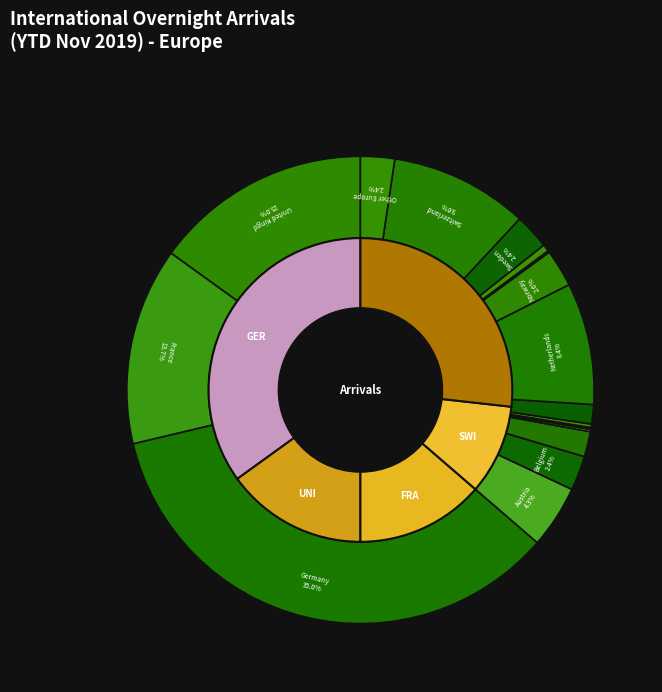

What is the largest slice in the pie chart?

Germany